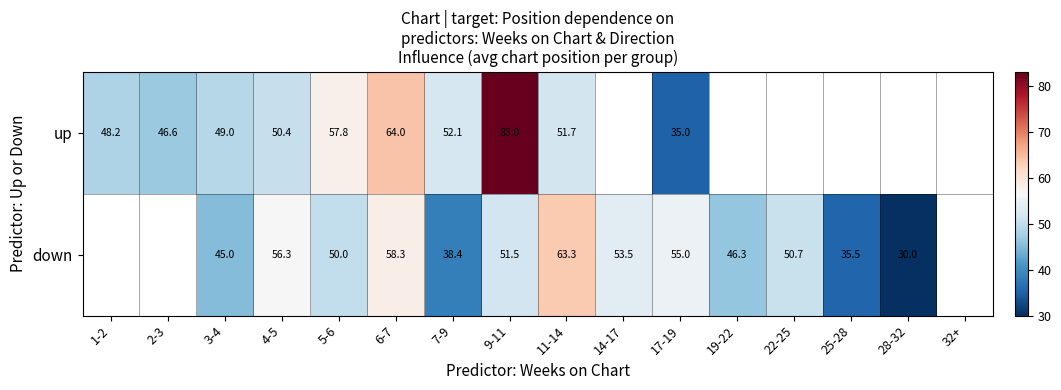

True or false: down has a value of 51.5 at 9-11.

True